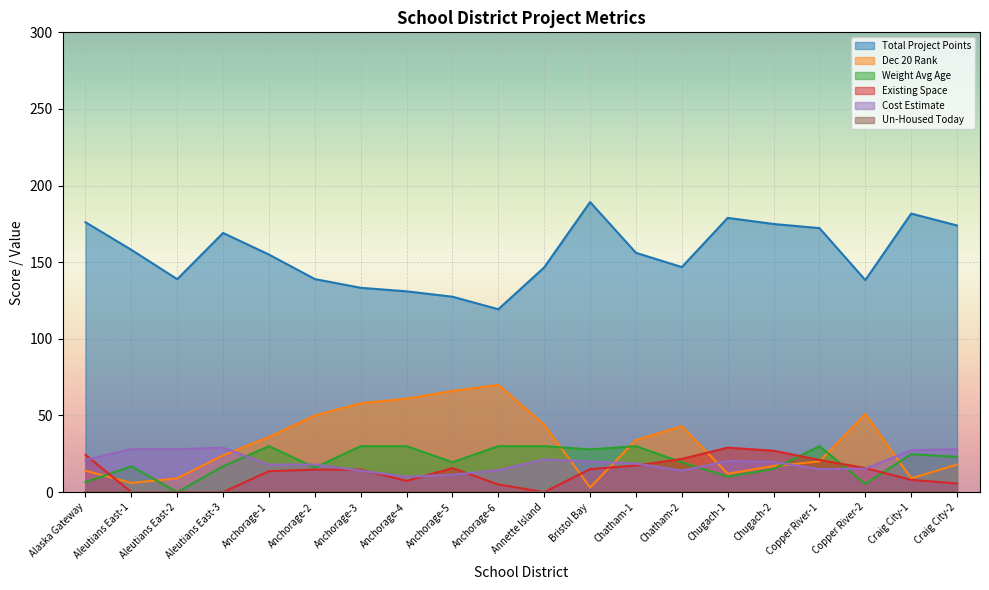

What position from the left is Anchorage-2?

6